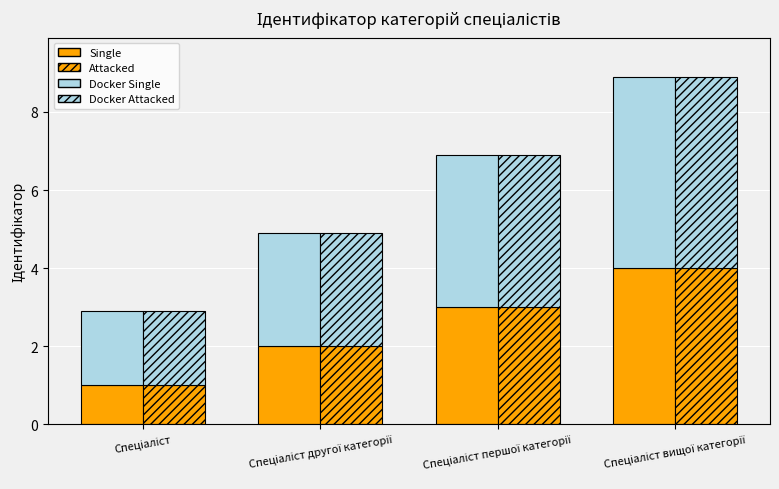

What position from the right is Спеціаліст вищої категорії?

1